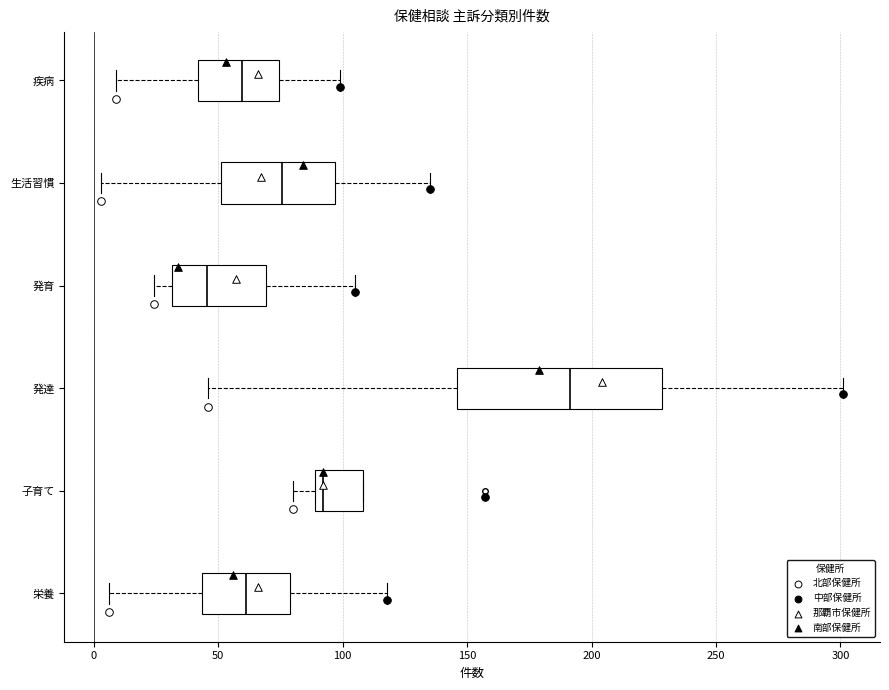

Reading bottom to top, transcribe this box plot: for each box, give where its median line is, the range the box spans, and where its two whiskers end, as read against the x-axis. The values are not printed on the chart, so give them approximately, as read against the axis.

栄養: median 60, box 45 to 80, whiskers 5 to 120
子育て: median 90 (just right of the box's left edge), box 90 to 110, whiskers 80 to 110
発達: median 190, box 145 to 230, whiskers 45 to 300
発育: median 45, box 30 to 70, whiskers 25 to 105
生活習慣: median 75, box 50 to 95, whiskers 5 to 135
疾病: median 60, box 40 to 75, whiskers 10 to 100